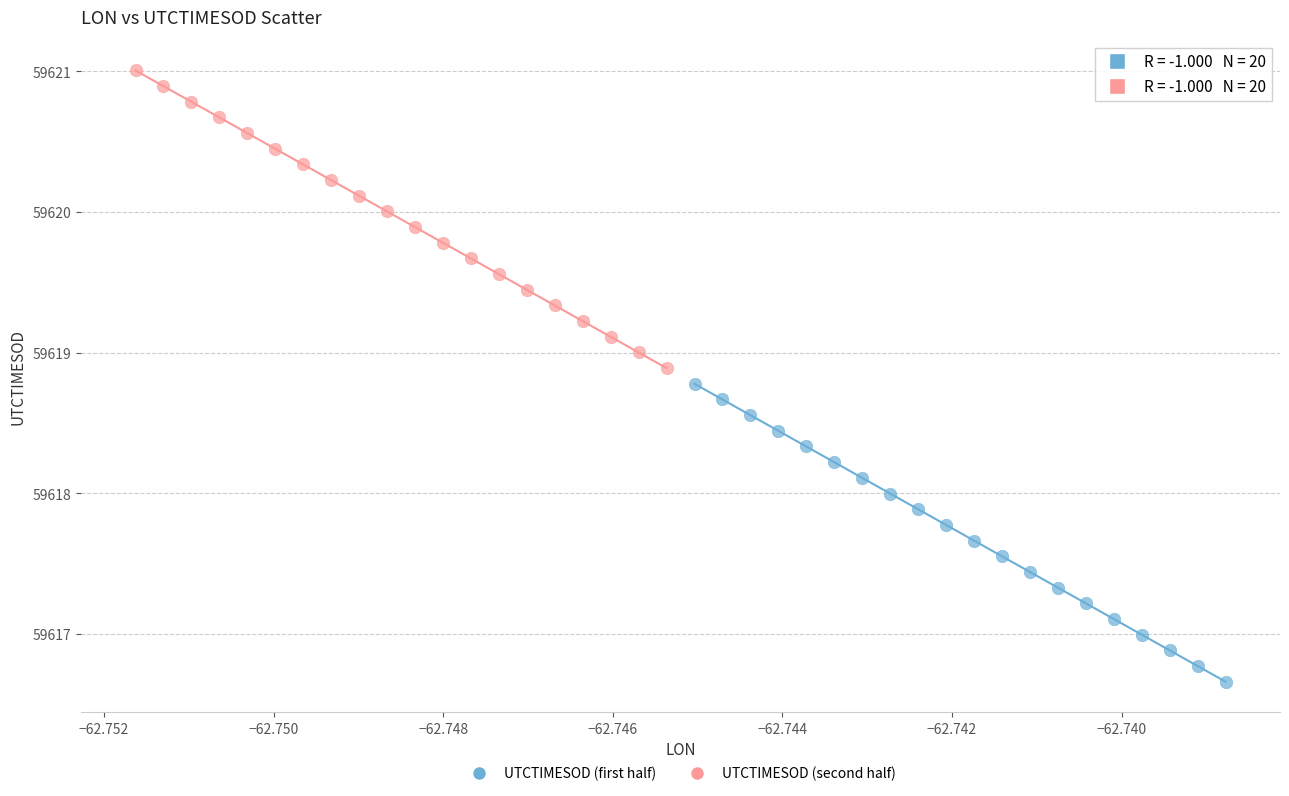

What are all the series names shown in the legend?

UTCTIMESOD (first half), UTCTIMESOD (second half)